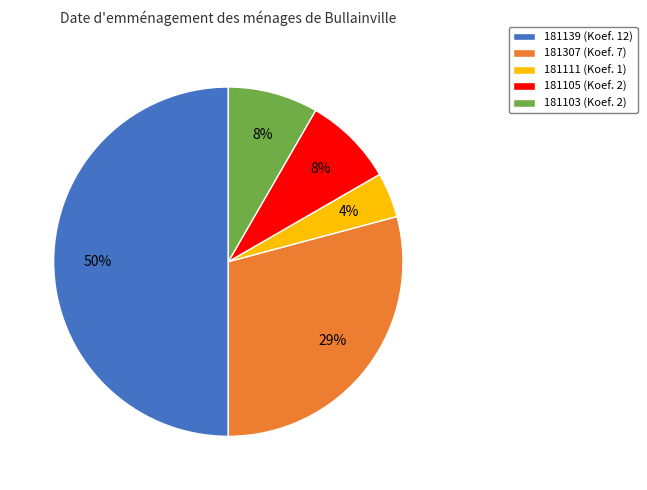

To the nearest percent, what portion does 181307 represent?

29%